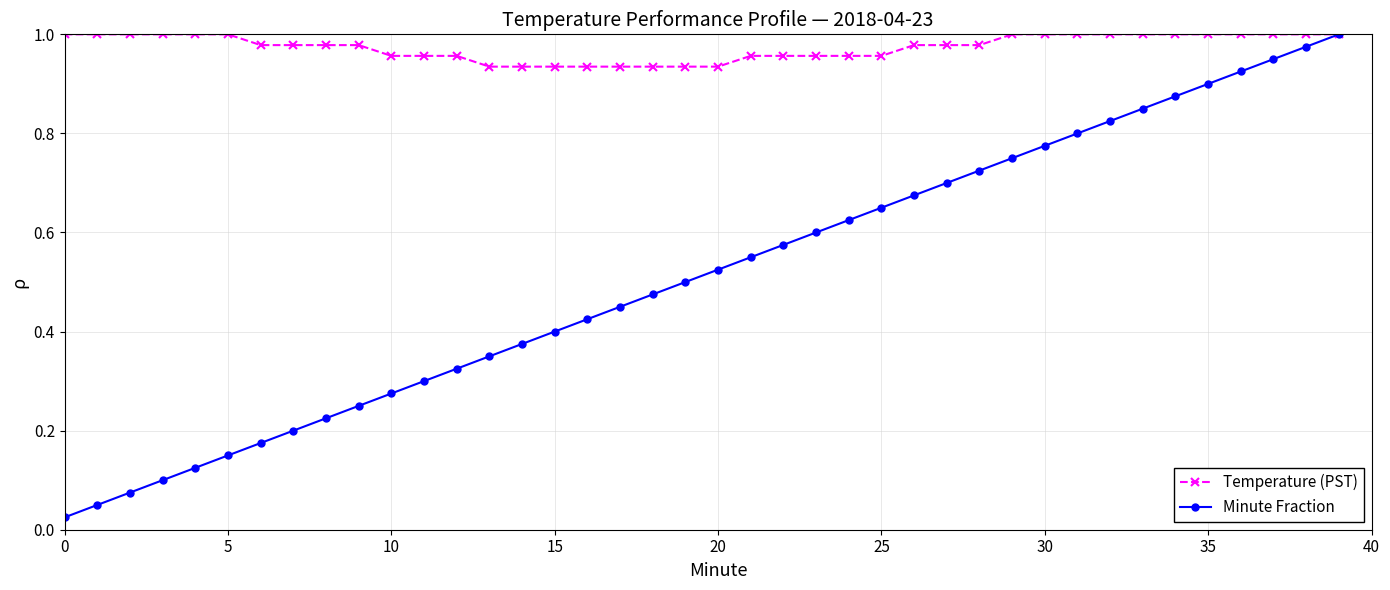

Which series has the largest range (max minus min)?

Minute Fraction